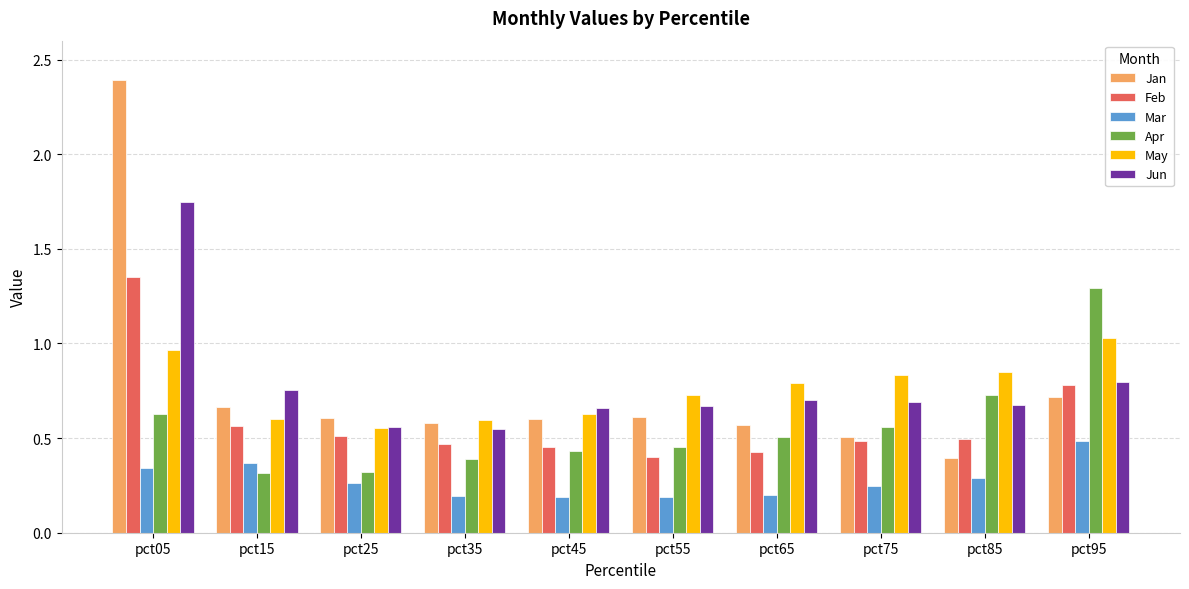

How many bars are there in each group?

6